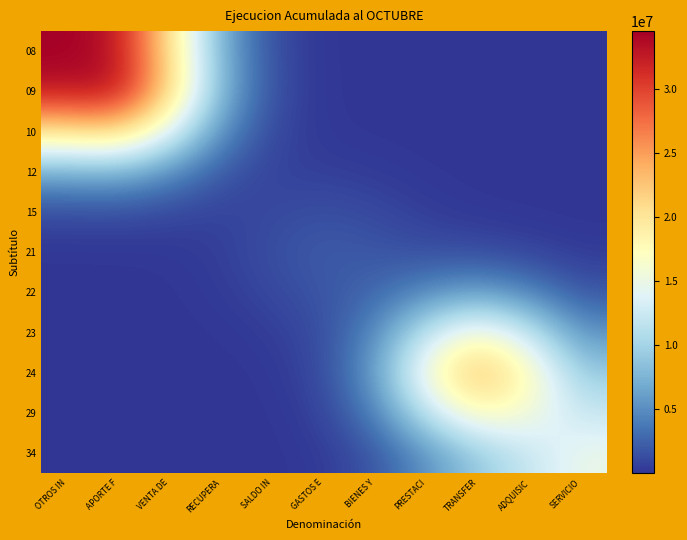

Reading left to right, transcribe all the data shown in this chart.

08: OTROS IN=34550935.7	APORTE F=33169680.1	VENTA DE=20781382.0	RECUPERA=7022455.5	SALDO IN=1215840.3	GASTOS E=106744.2	BIENES Y=4942.2	PRESTACI=91.7	TRANSFER=15.1	ADQUISIC=1.3	SERVICIO=0.1
09: OTROS IN=33169680.1	APORTE F=33668730.5	VENTA DE=21915688.7	RECUPERA=7550945.0	SALDO IN=1327976.6	GASTOS E=125507.5	BIENES Y=10951.3	PRESTACI=1975.7	TRANSFER=347.2	ADQUISIC=31.2	SERVICIO=1.4
10: OTROS IN=20781382.0	APORTE F=21915688.7	VENTA DE=14627315.6	RECUPERA=5132189.5	SALDO IN=973660.4	GASTOS E=173288.0	BIENES Y=67067.4	PRESTACI=22398.7	TRANSFER=4035.5	ADQUISIC=373.5	SERVICIO=18.3
12: OTROS IN=7022455.5	APORTE F=7550945.0	VENTA DE=5132189.5	RECUPERA=1942338.5	SALDO IN=693456.6	GASTOS E=538698.9	BIENES Y=362439.4	PRESTACI=132785.2	TRANSFER=28072.6	ADQUISIC=5170.3	SERVICIO=1293.0
15: OTROS IN=1215840.3	APORTE F=1327976.6	VENTA DE=973660.4	RECUPERA=693456.6	SALDO IN=1078759.0	GASTOS E=1453522.7	BIENES Y=1066635.9	PRESTACI=451489.1	TRANSFER=166054.9	ADQUISIC=72356.5	SERVICIO=27056.6
21: OTROS IN=106744.2	APORTE F=125507.5	VENTA DE=173288.0	RECUPERA=538698.9	SALDO IN=1453522.7	GASTOS E=2136041.3	BIENES Y=1810669.8	PRESTACI=1333531.9	TRANSFER=1158494.6	ADQUISIC=747622.3	SERVICIO=304273.6
22: OTROS IN=4942.2	APORTE F=10951.3	VENTA DE=67067.4	RECUPERA=362439.4	SALDO IN=1066635.9	GASTOS E=1810669.8	BIENES Y=2670526.9	PRESTACI=4645284.9	TRANSFER=5972794.1	ADQUISIC=4184872.4	SERVICIO=1745278.4
23: OTROS IN=91.7	APORTE F=1975.7	VENTA DE=22398.7	RECUPERA=132785.2	SALDO IN=451489.1	GASTOS E=1333531.9	BIENES Y=4645284.9	PRESTACI=11958724.7	TRANSFER=16688684.3	ADQUISIC=11975976.2	SERVICIO=5221078.4
24: OTROS IN=15.1	APORTE F=347.2	VENTA DE=4035.5	RECUPERA=28072.6	SALDO IN=166054.9	GASTOS E=1158494.6	BIENES Y=5972794.1	PRESTACI=16688684.3	TRANSFER=23838097.4	ADQUISIC=17904276.9	SERVICIO=9111012.5
29: OTROS IN=1.3	APORTE F=31.2	VENTA DE=373.5	RECUPERA=5170.3	SALDO IN=72356.5	GASTOS E=747622.3	BIENES Y=4184872.4	PRESTACI=11975976.2	TRANSFER=17904276.9	ADQUISIC=15912448.0	SERVICIO=12168857.6
34: OTROS IN=0.1	APORTE F=1.4	VENTA DE=18.3	RECUPERA=1293.0	SALDO IN=27056.6	GASTOS E=304273.6	BIENES Y=1745278.4	PRESTACI=5221078.4	TRANSFER=9111012.5	ADQUISIC=12168857.6	SERVICIO=15012135.2